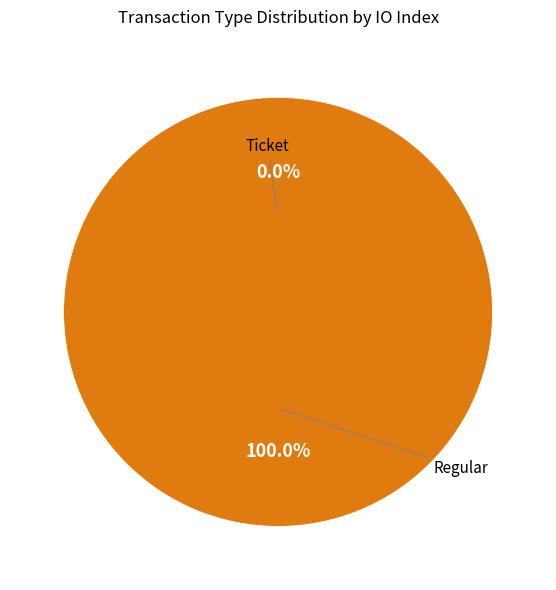

Rank the categories by value from highest to lowest.

tx_type: Regular (io_index=12), tx_type: Ticket (io_index=0)